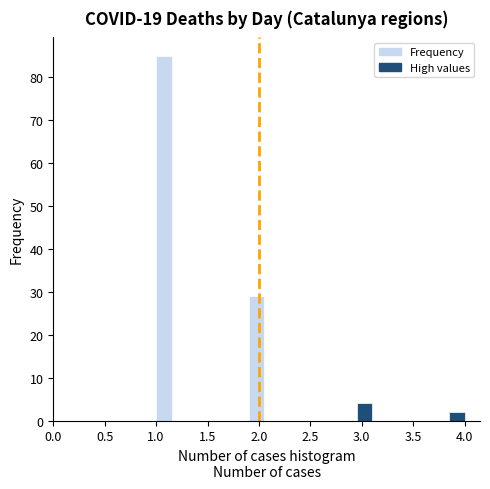

Read against the x-axis, roughly where is the centre of the tallest bar?

1.10